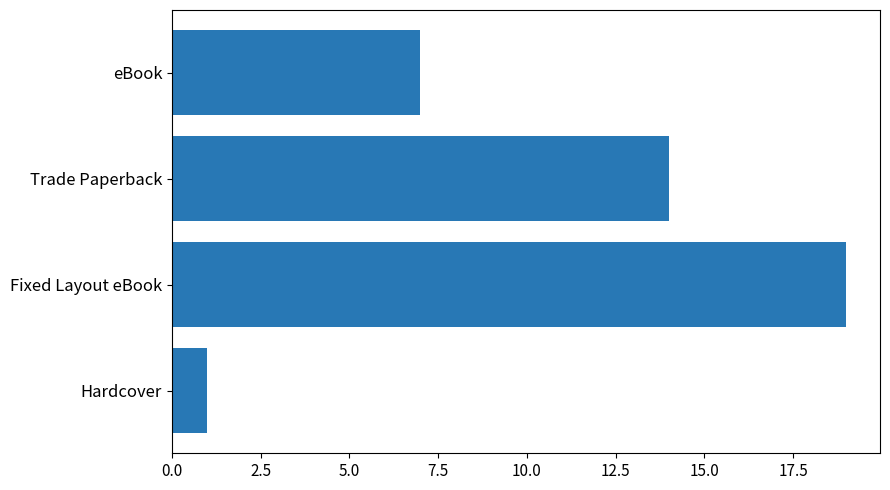

How many series are shown in this chart?

1